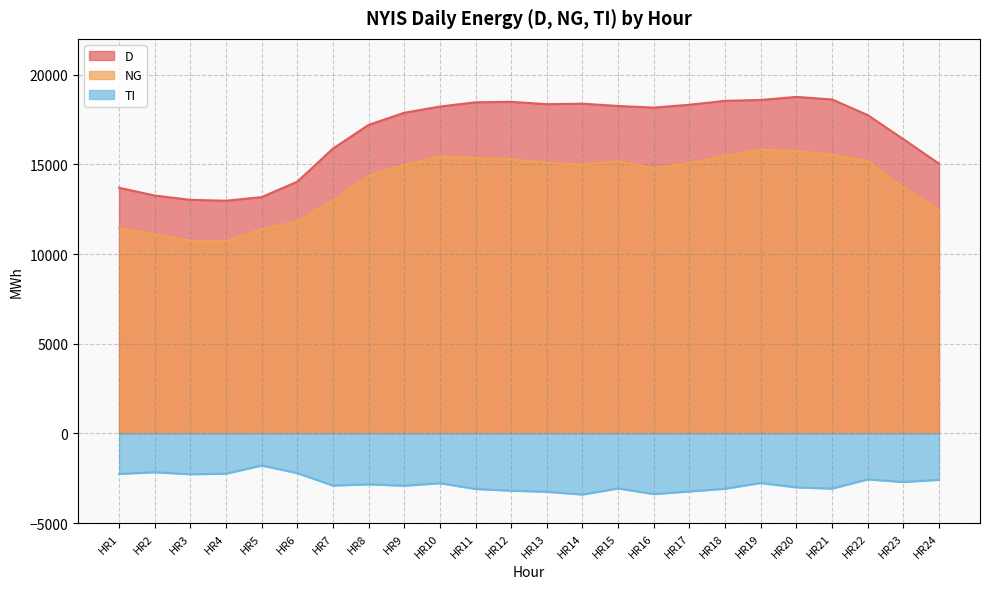

What is the sum of all NG values?

334590